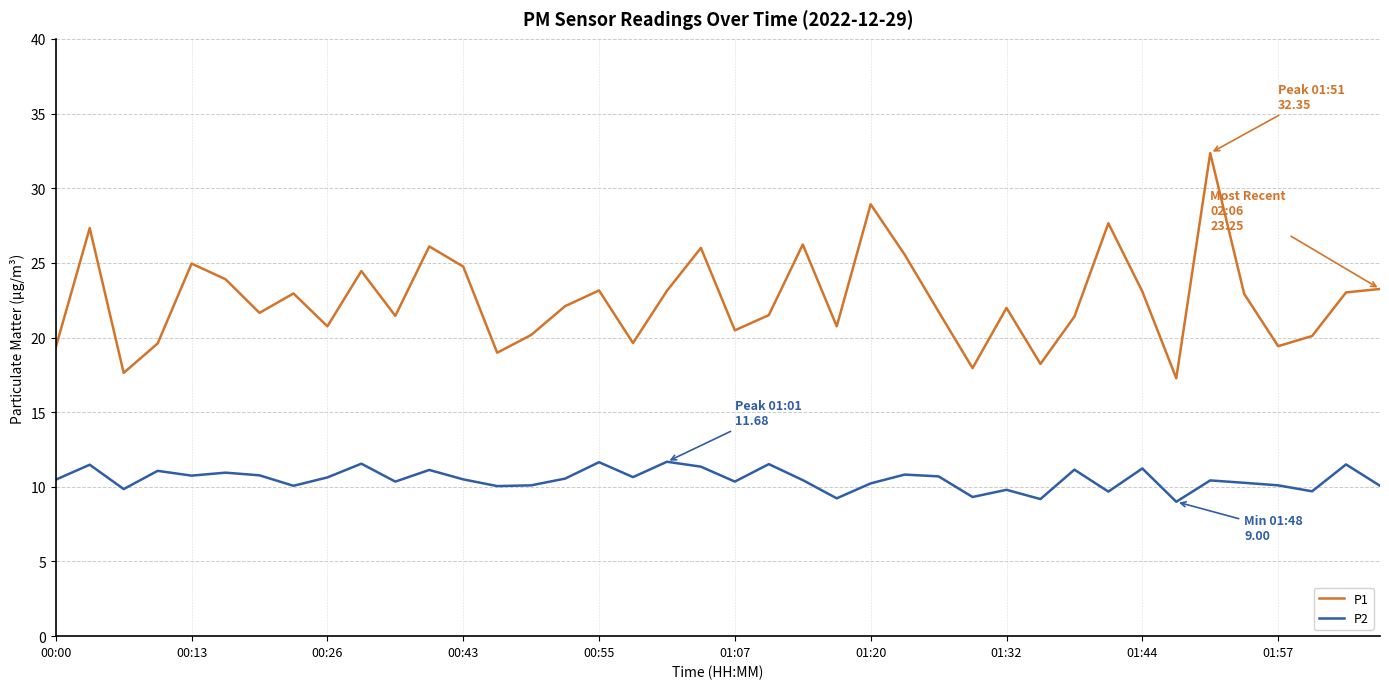

Which series has the widest spread of values?

P1